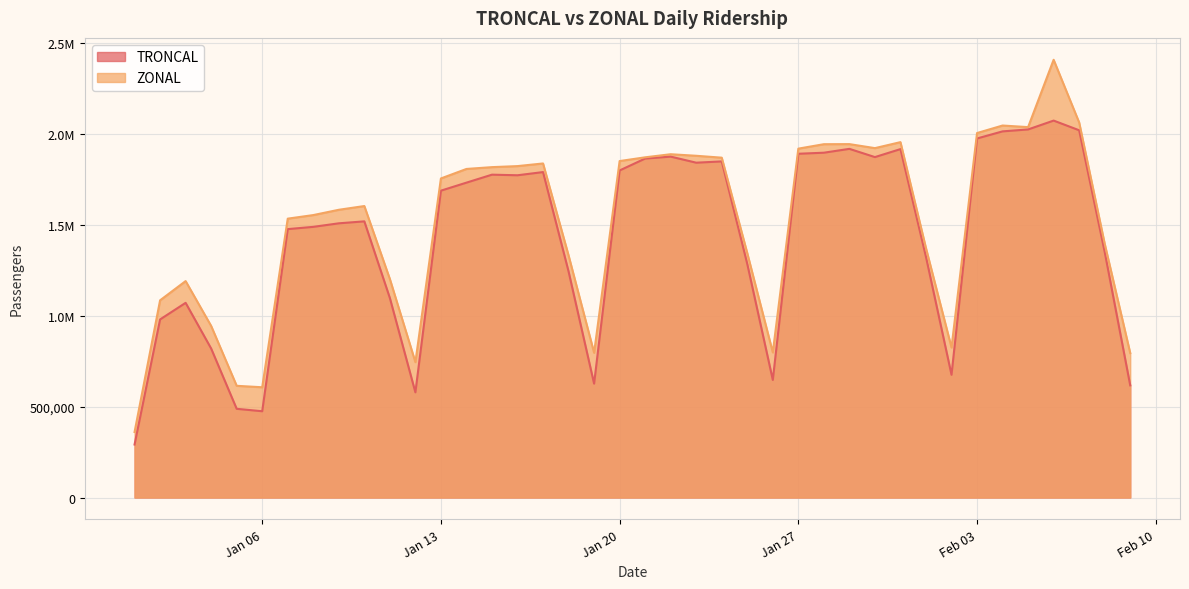

Is it true that TRONCAL equals 1518168 at 2025-01-10?

True